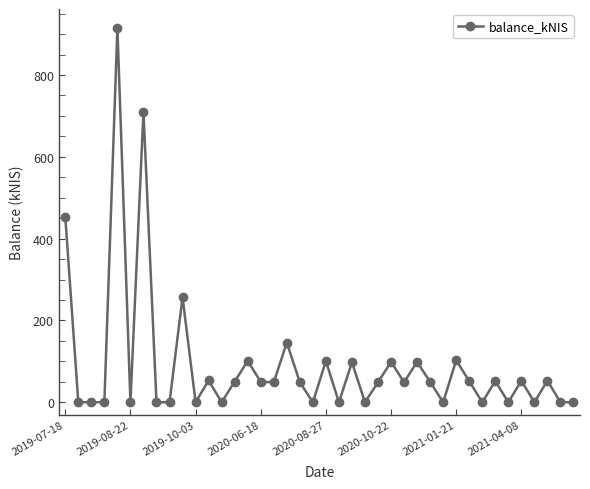

Does the chart have visible grid lines?

No